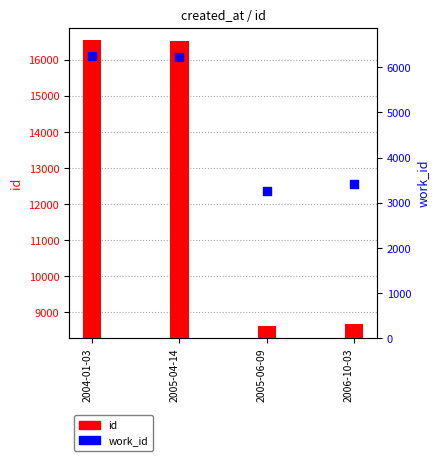

Is the value of id at 2005-06-09 greater than the value of work_id at 2006-10-03?

Yes